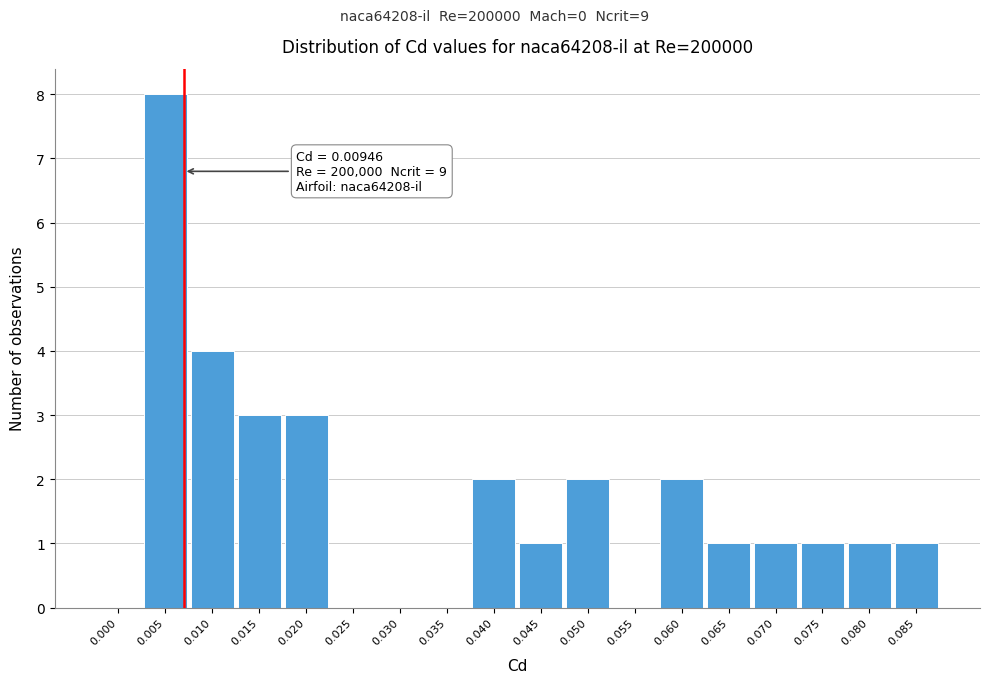

Reading left to right, list all the values displayed in this chart.

0.000=0	0.005=8	0.010=4	0.015=3	0.020=3	0.025=0	0.030=0	0.035=0	0.040=2	0.045=1	0.050=2	0.055=0	0.060=2	0.065=1	0.070=1	0.075=1	0.080=1	0.085=1